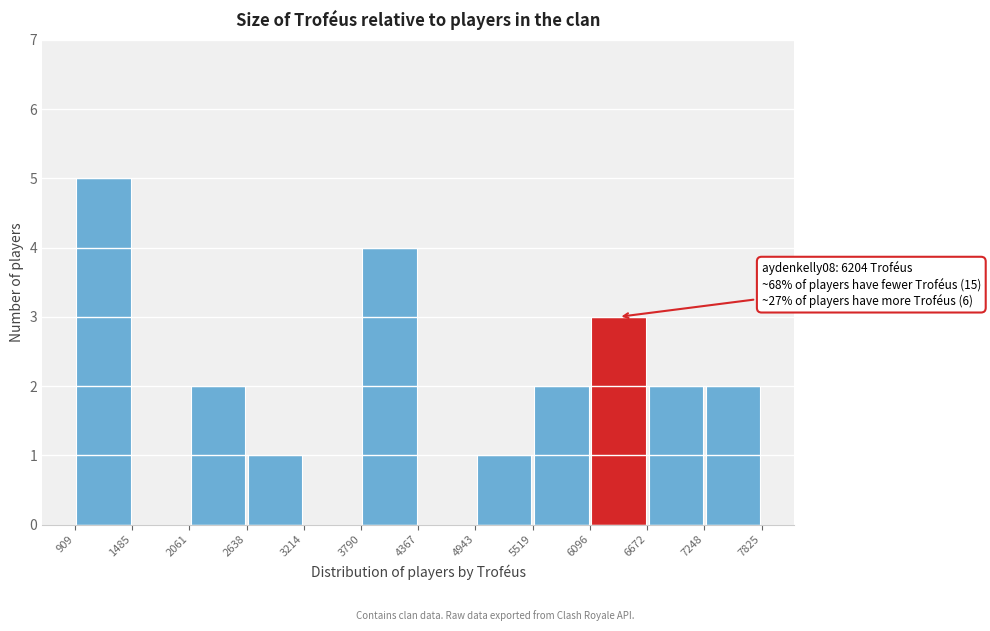

Over which range of the x-axis is the bar tallest?

909 to 1485